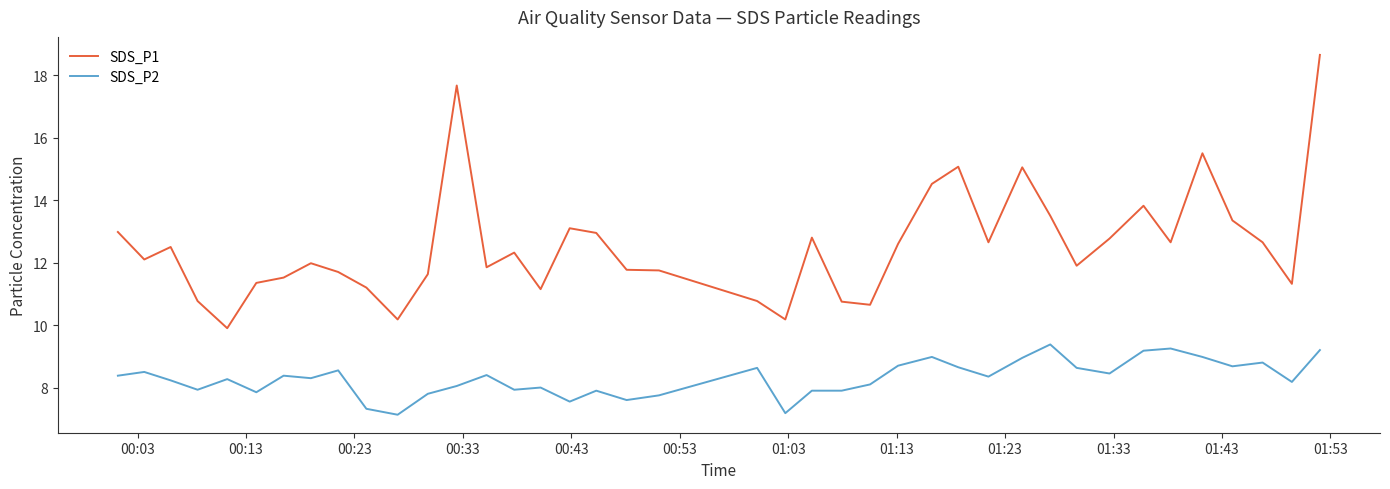

True or false: SDS_P2 and SDS_P1 cross at least once.

False